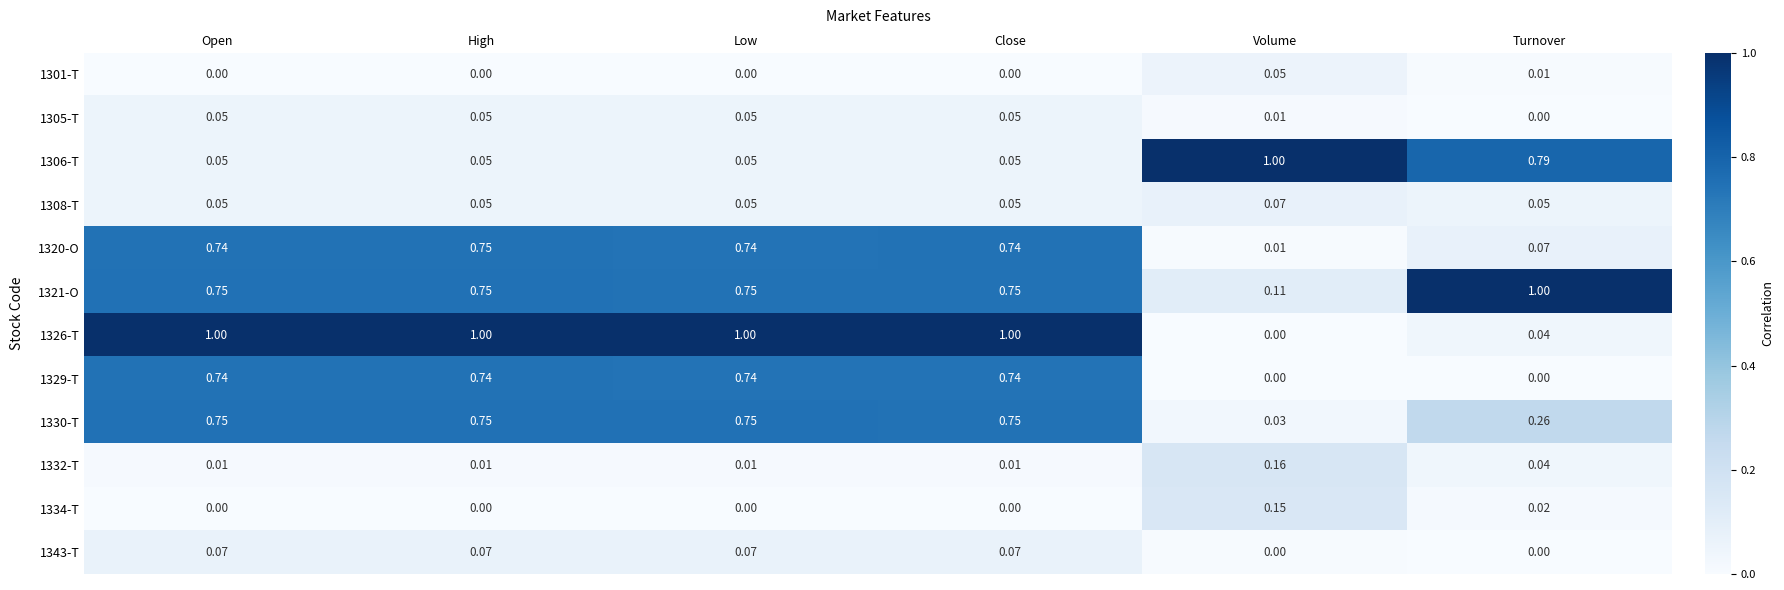

Is the value of 1329-T at Open greater than the value of 1334-T at Low?

Yes